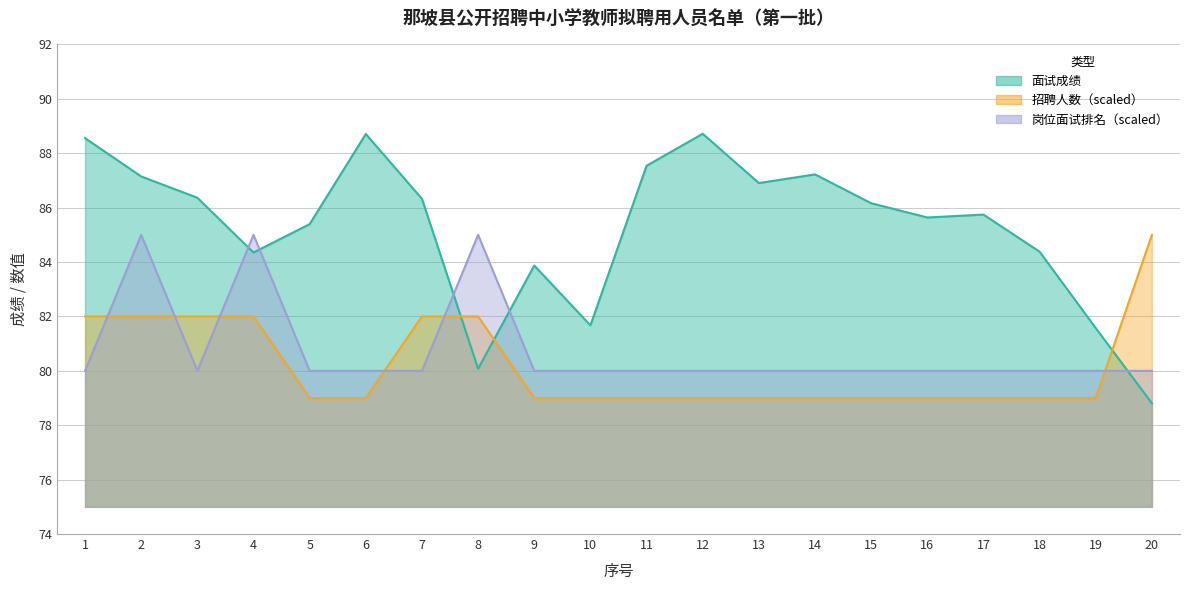

How many values in the 该岗位面试成绩排名 series exceed 80?

3